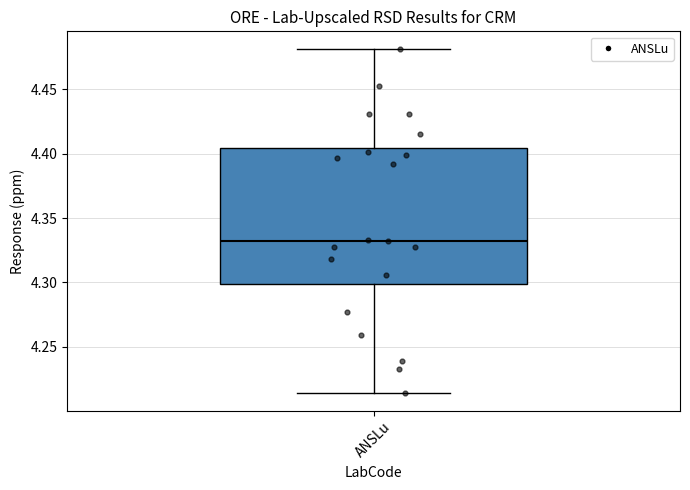

Transcribe this box plot: give where the median line is, the range the box spans, and where the two whiskers end, as read against the y-axis. The values are not printed on the chart, so give them approximately, as read against the axis.

median 4.335, box 4.300 to 4.405, whiskers 4.215 to 4.480